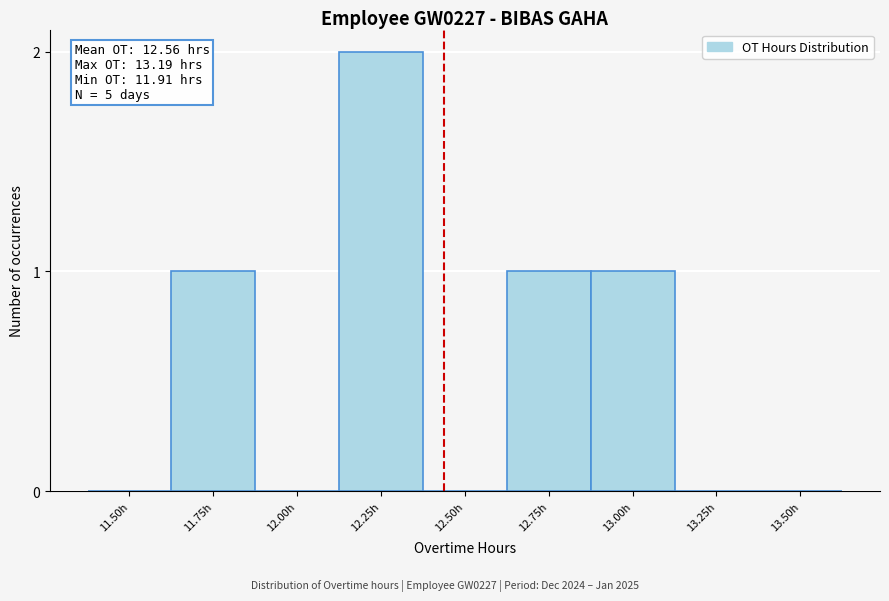

Reading right to left, what are all the values shown in this chart?

13.50h=0	13.25h=0	13.00h=1	12.75h=1	12.50h=0	12.25h=2	12.00h=0	11.75h=1	11.50h=0